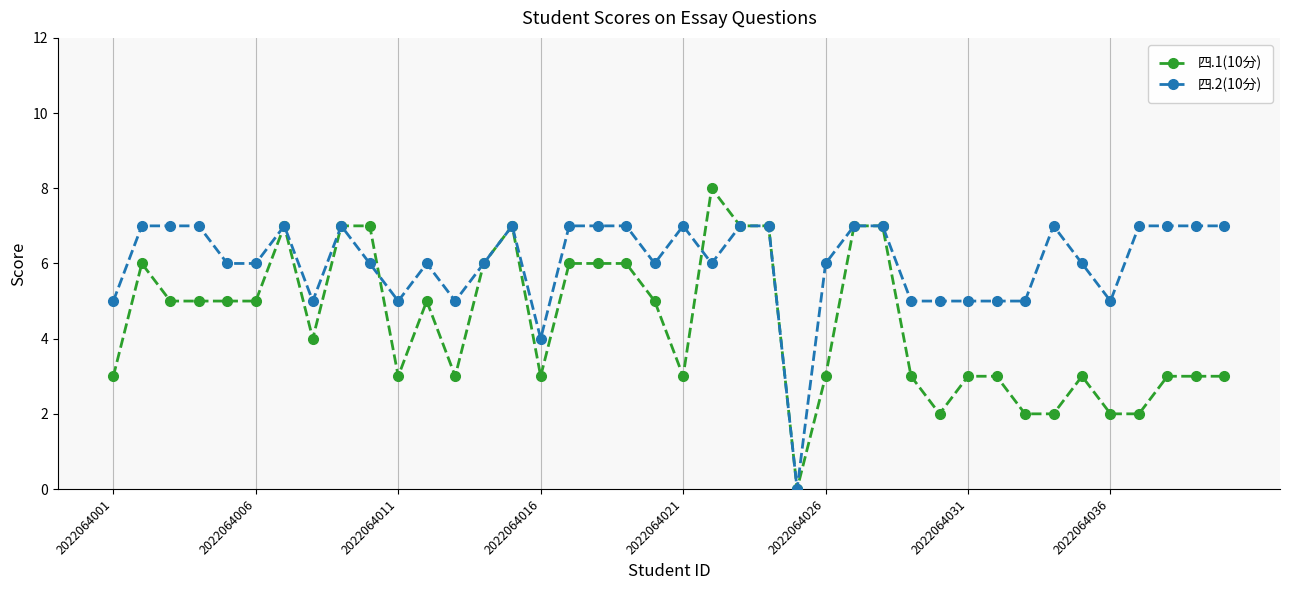

Does the chart have visible grid lines?

No